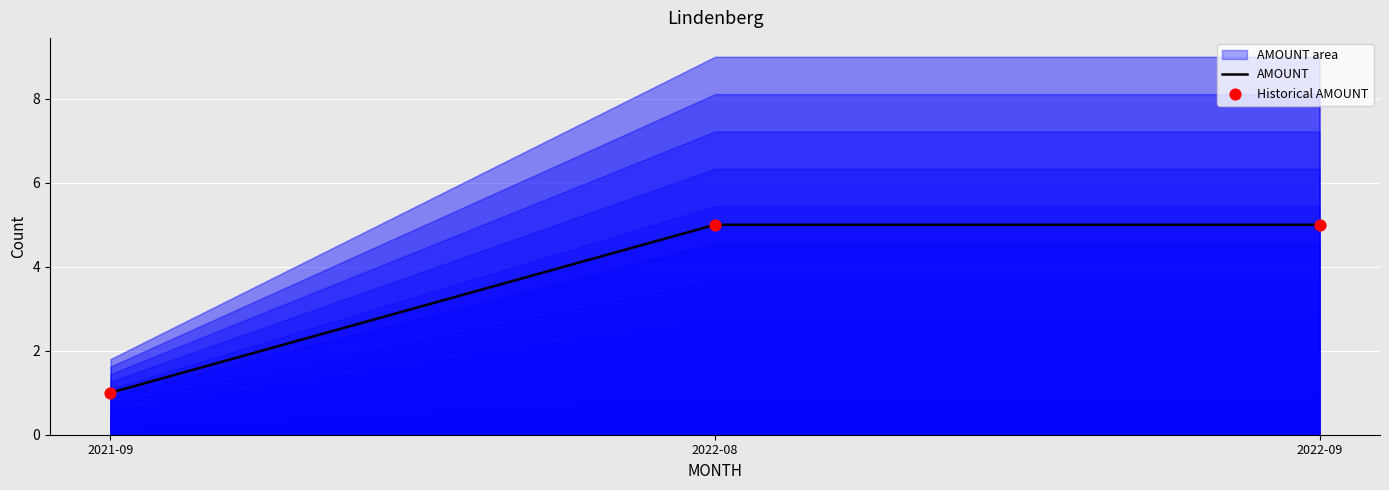

Which series contains the lowest Y value?

AMOUNT